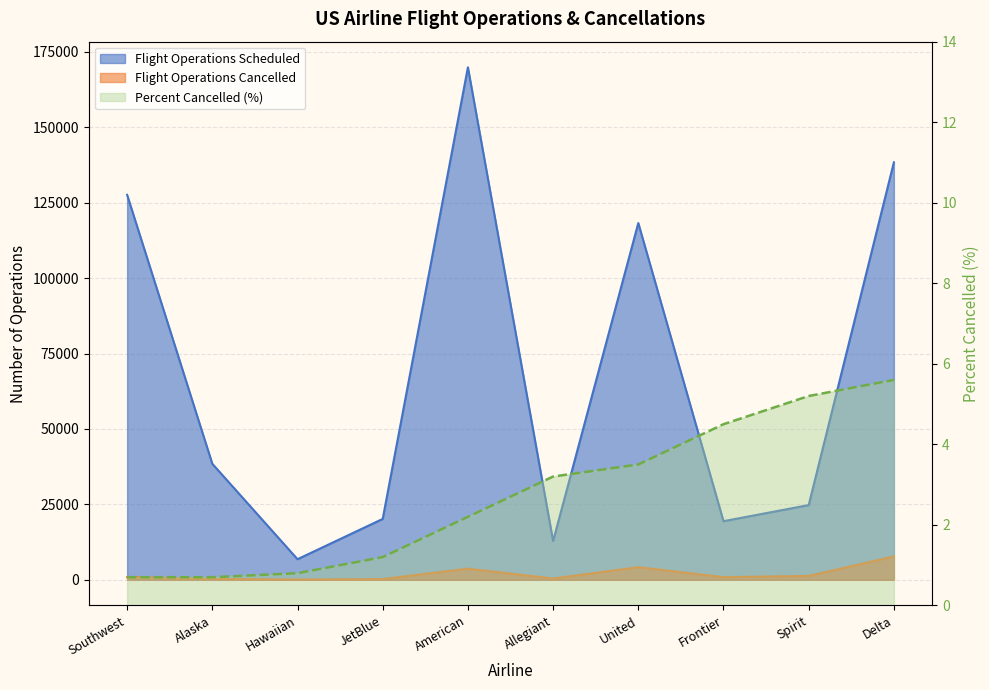

In Flight Operations Scheduled, how many points are higher than both neighbors (excluding endpoints)?

2